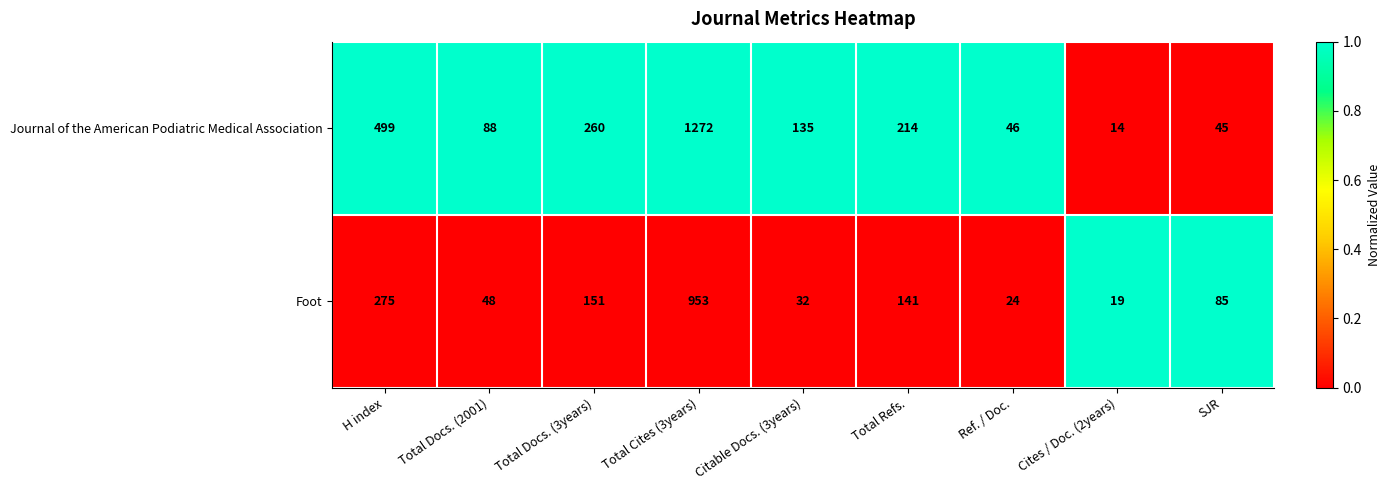

List the series in order of their peak value, lowest first.

Foot, Journal of the American Podiatric Medical Association